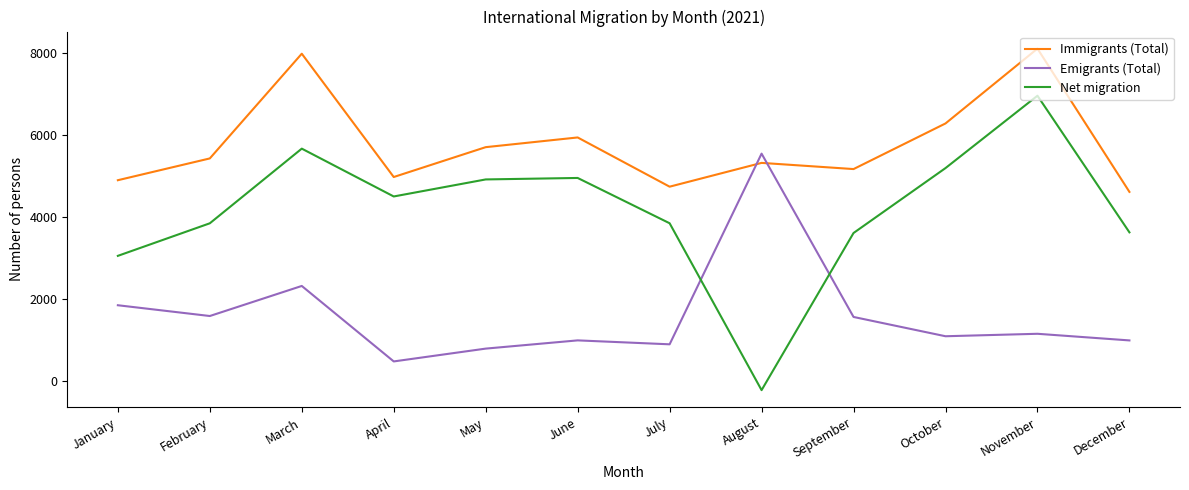

Where is the first local minimum for Immigrants (Total)?

April